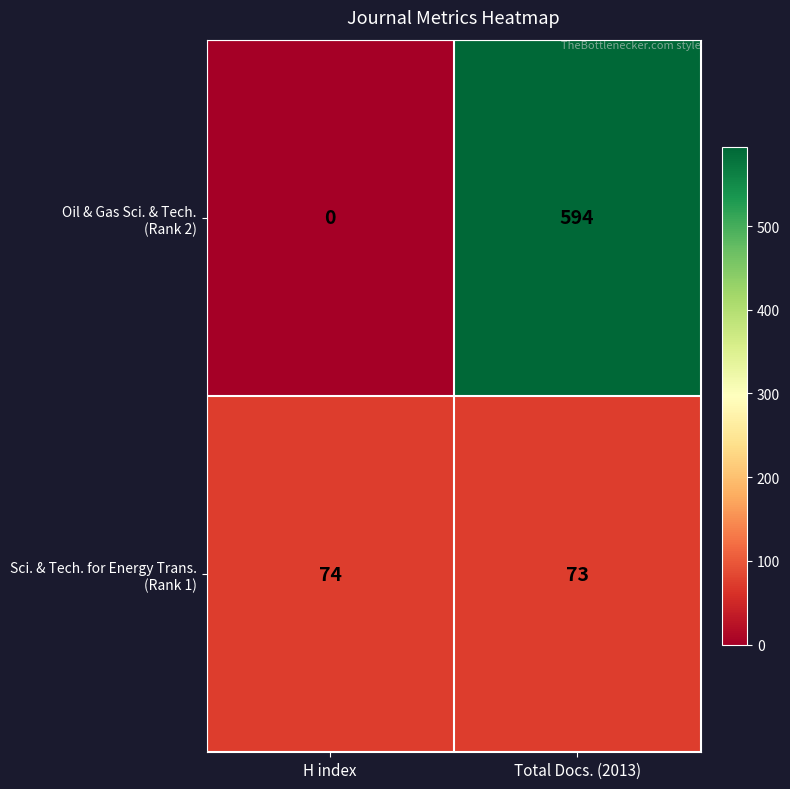

How many distinct data groups are displayed?

2